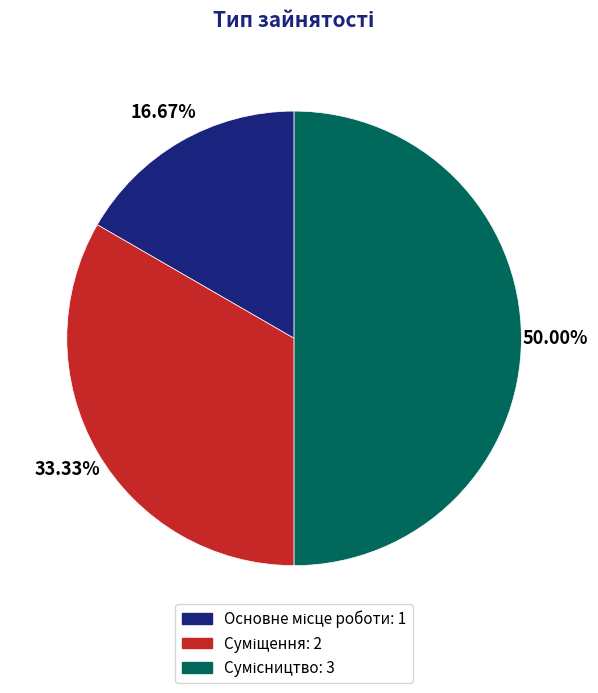

True or false: Основне місце роботи accounts for 24% of the total.

False